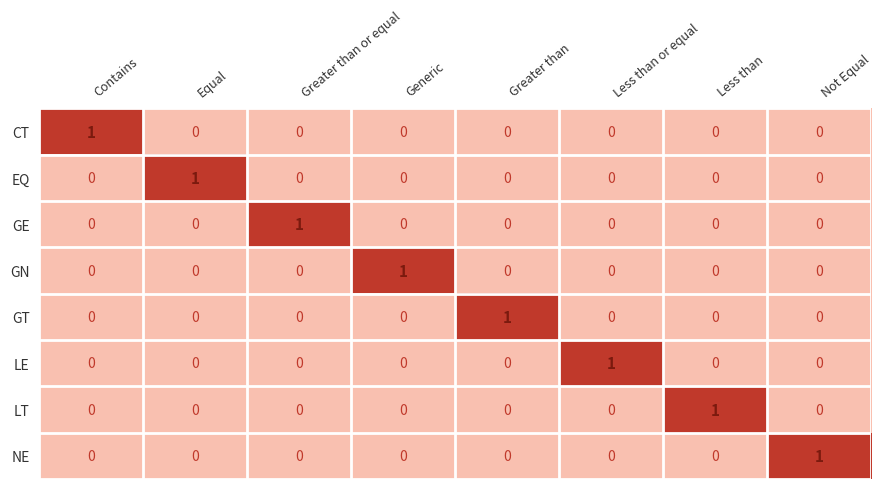

At how many categories does at least one series exceed 0?

8